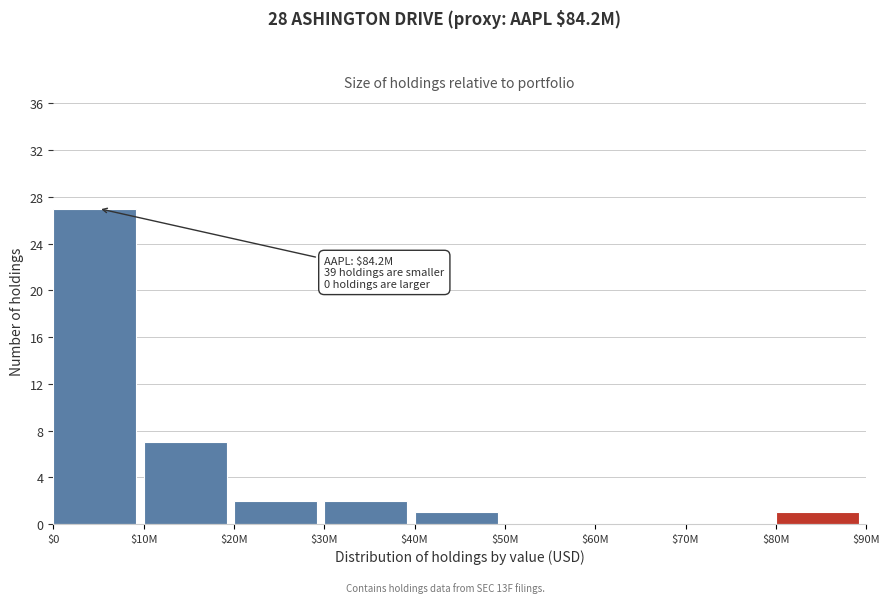

What is the sum of all values?

40